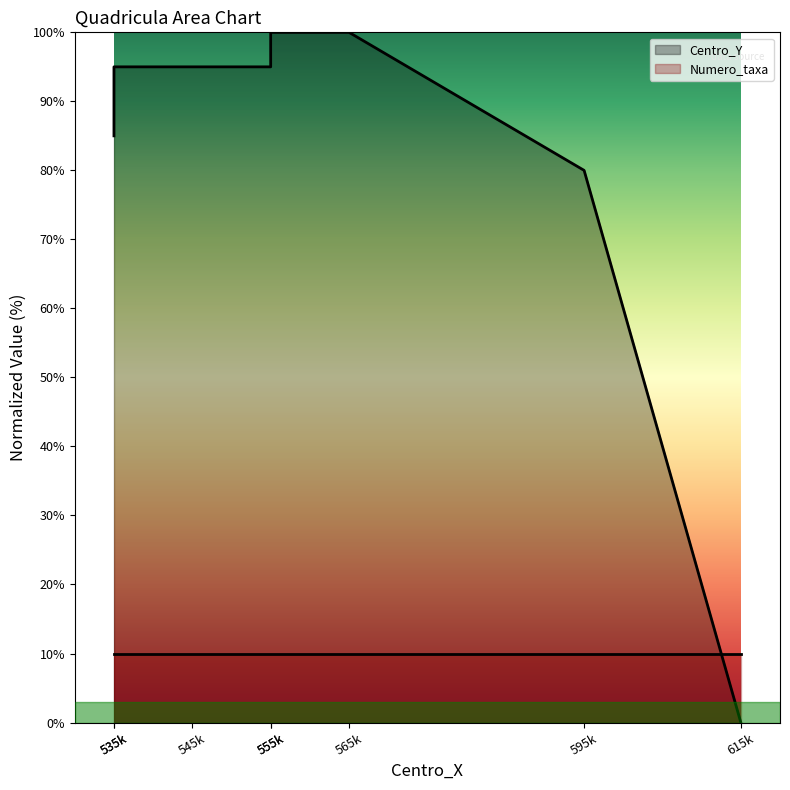

What is the difference between the maximum and second lowest values?

20